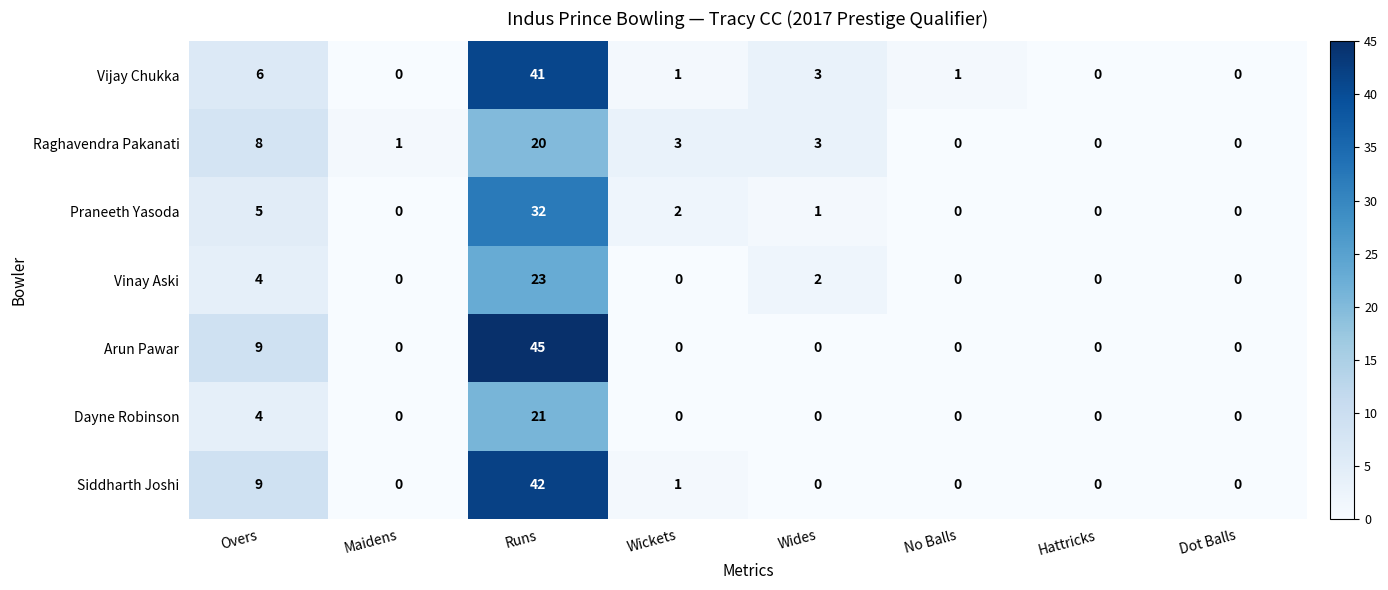

At which label is Siddharth Joshi closest to 21?

Overs